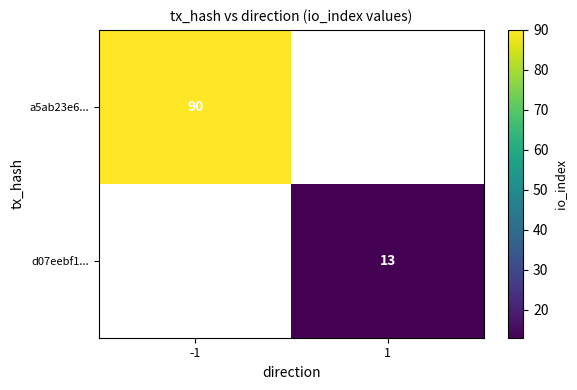

The value of d07eebf1... at 1 is 17. True or false?

False